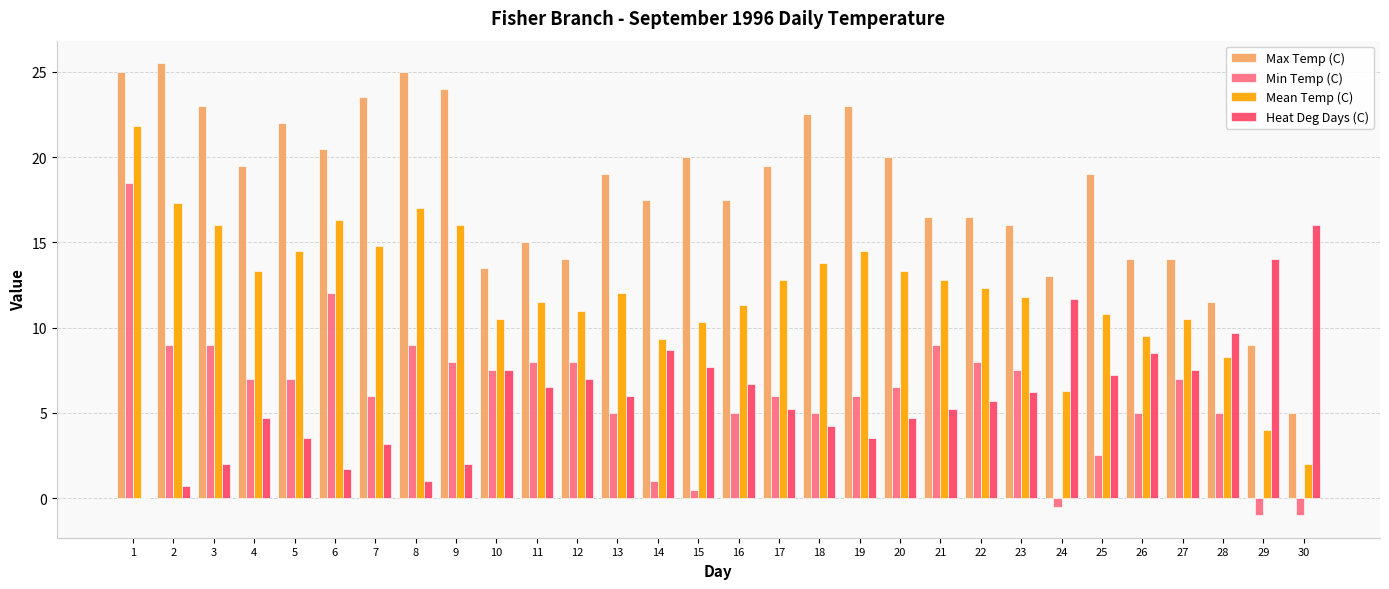

What is the sum of all Heat Deg Days (C) values?

178.2